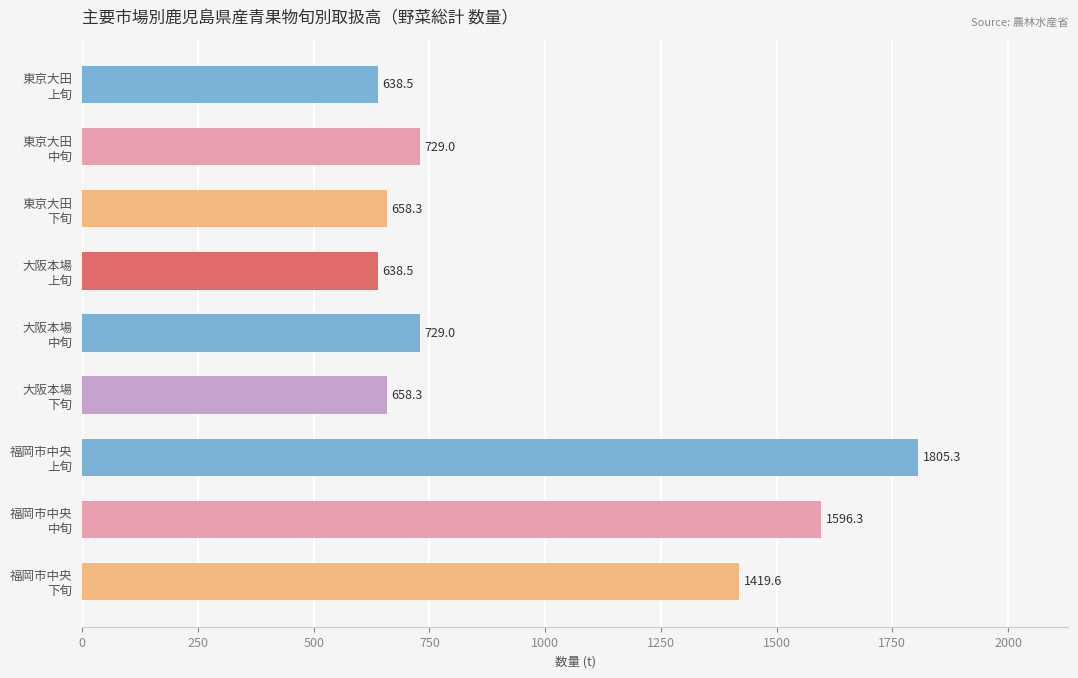

What is the value of the 1st bar from the top?

638.5